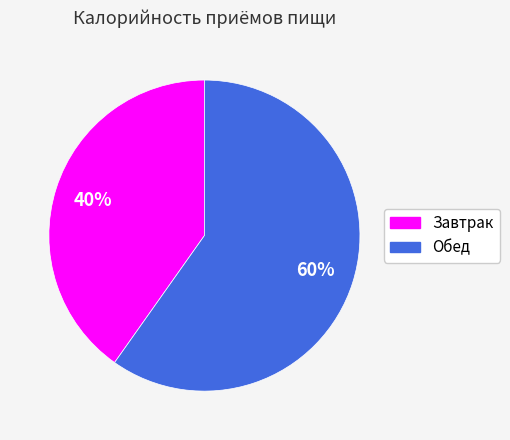

Rank the categories by value from lowest to highest.

Завтрак, Обед